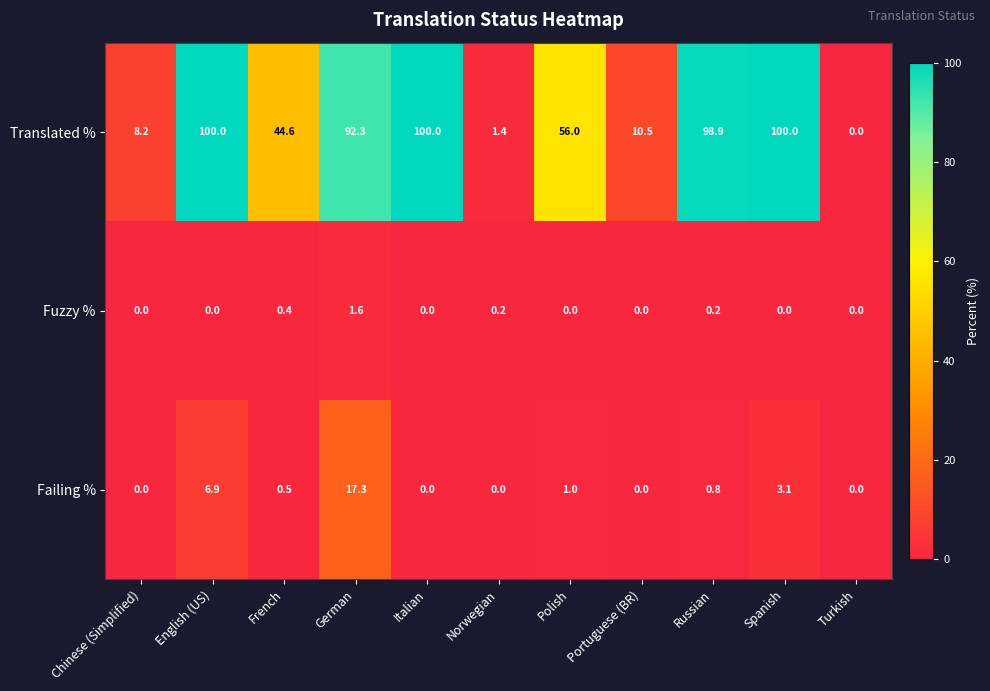

What is the total value across all series at Russian?

99.9